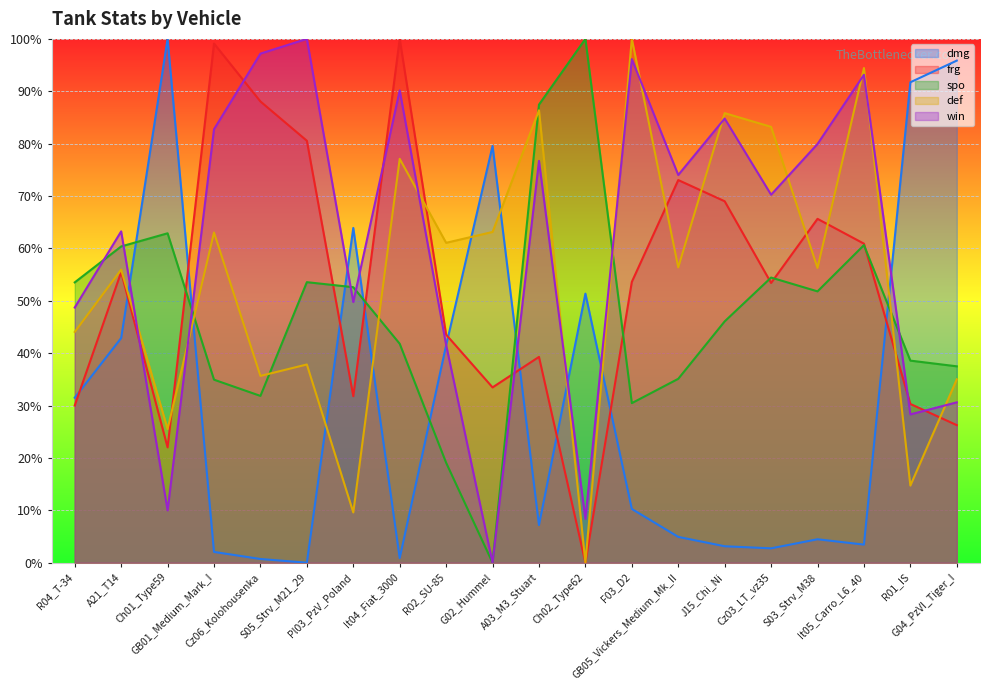

At which label does dmg first exceed 10?

R04_T-34